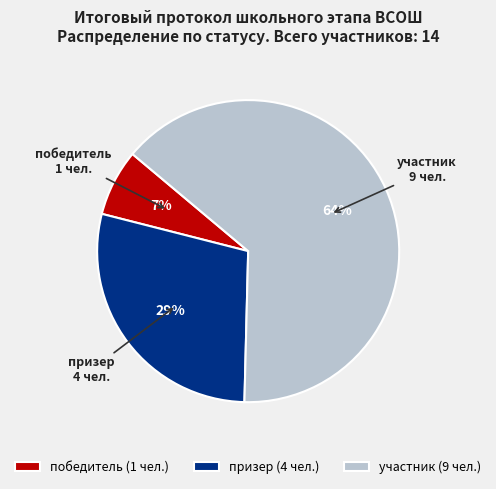

Approximately how many times larger is the value at участник compared to призер?

2.2